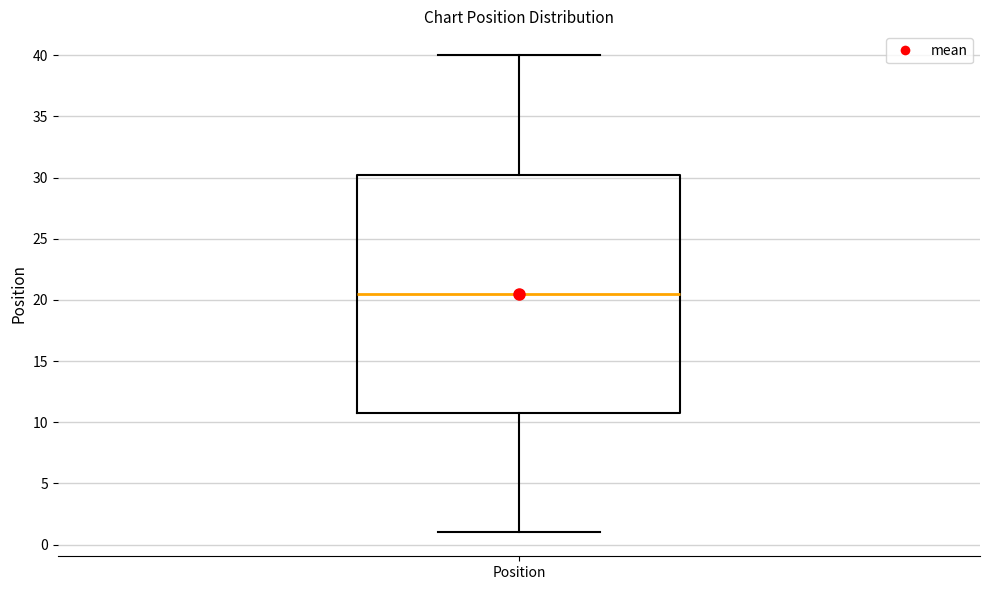

Read this box plot against the y-axis: the position of the median line, the range covered by the box, and the ends of both whiskers. The values are not printed on the chart, so give them approximately, as read against the axis.

median 20.5, box 11.0 to 30.5, whiskers 1.0 to 40.0